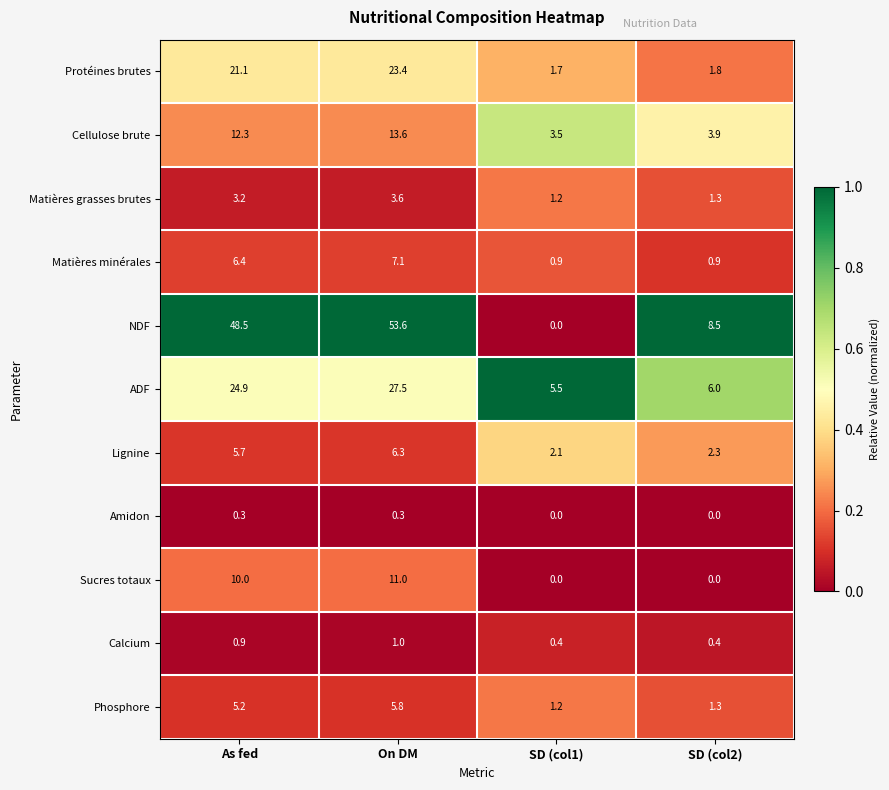

True or false: Calcium has a value of 0.4 at SD (col2).

True